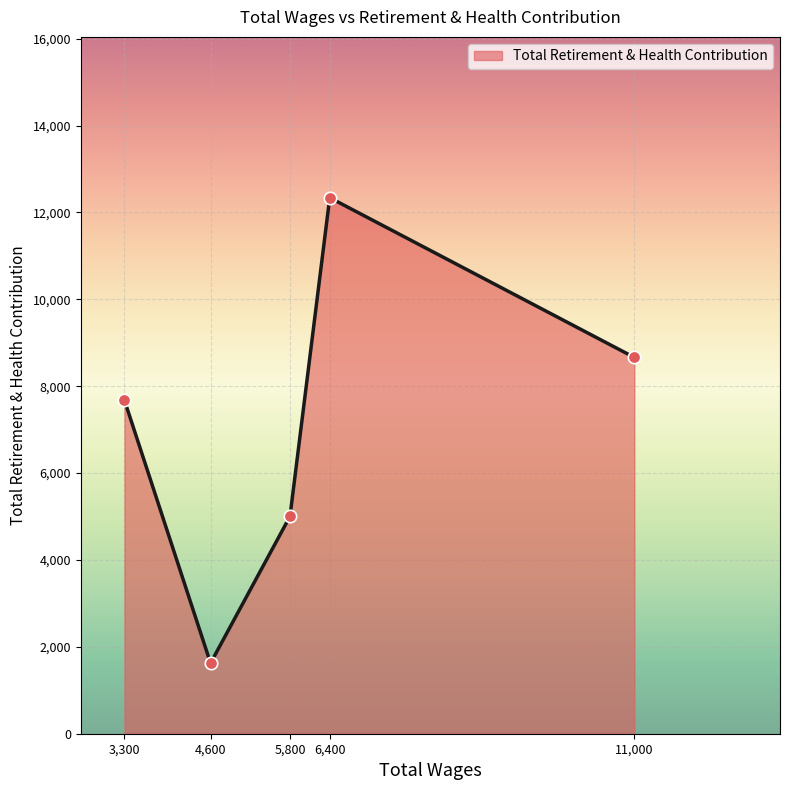

Which has a higher value, 4,600 or 11,000?

11,000